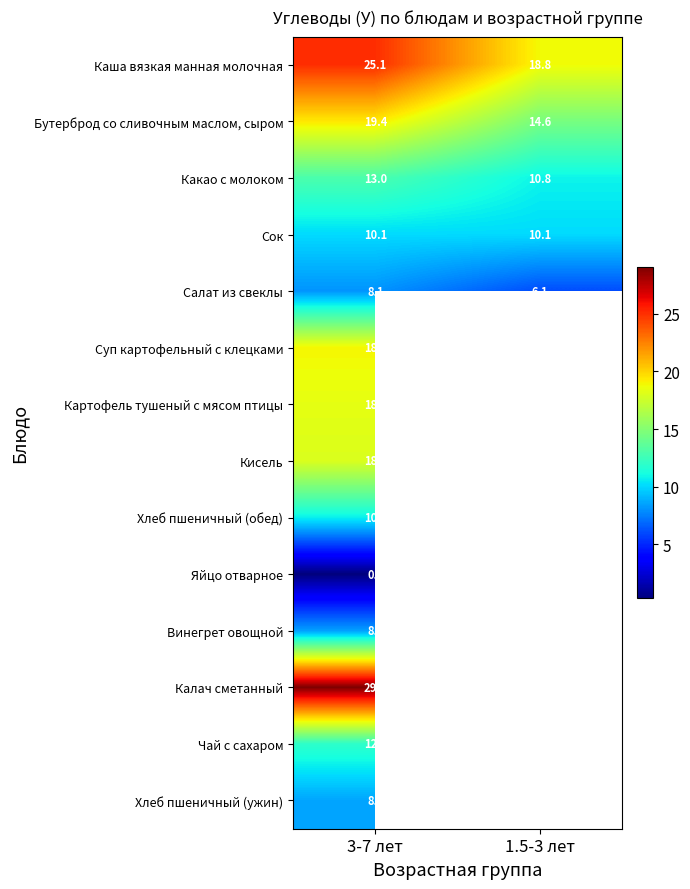

The value of Какао с молоком at 3-7 лет is 13.0. True or false?

True